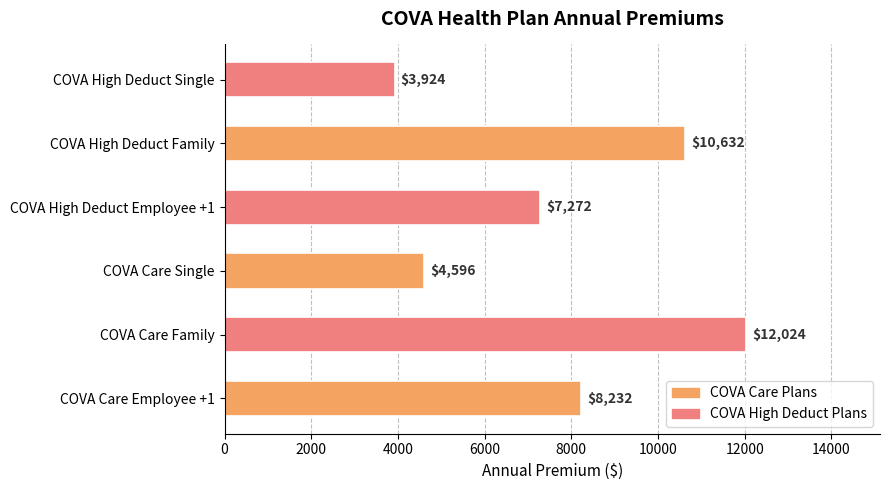

Rank the categories by value from lowest to highest.

COVA High Deduct Single, COVA Care Single, COVA High Deduct Employee +1, COVA Care Employee +1, COVA High Deduct Family, COVA Care Family